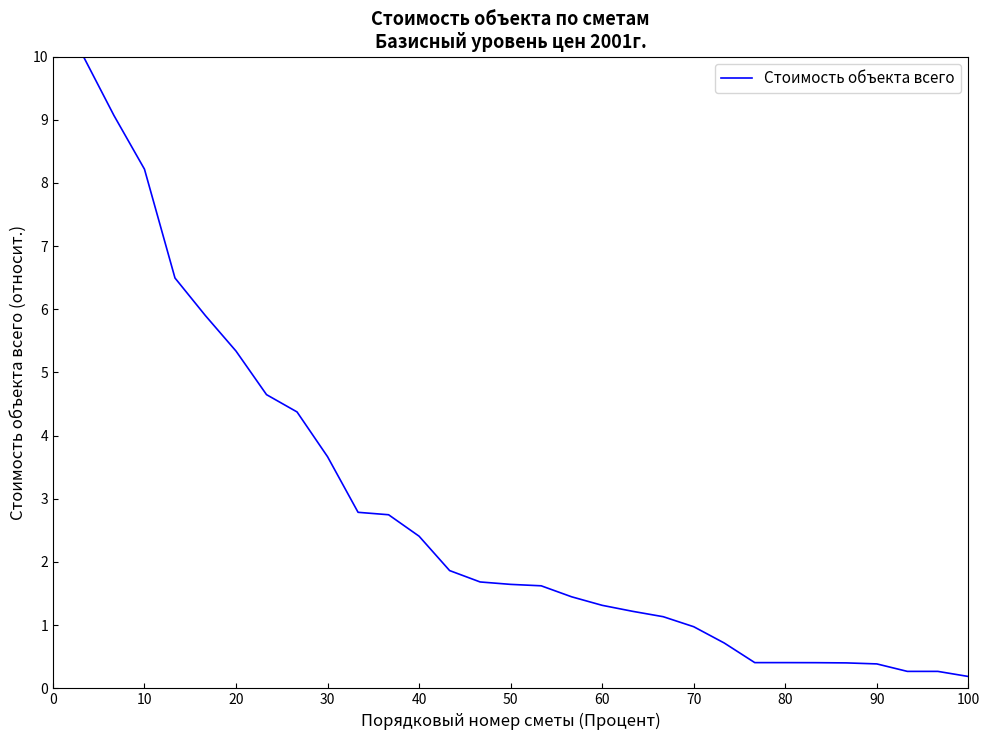

What is the greatest value displayed?

10.0